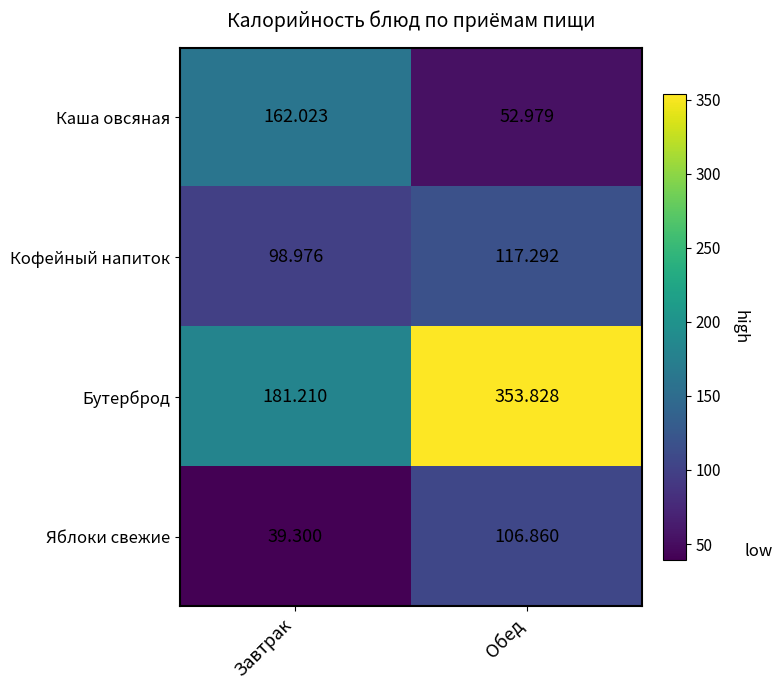

At how many categories does at least one series exceed 249?

1